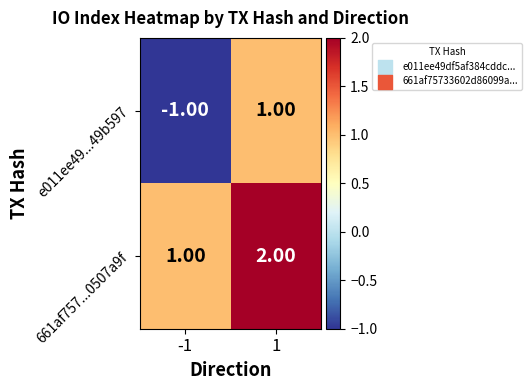

Between -1 and 1, which series saw the biggest shift?

e011ee49...49b597